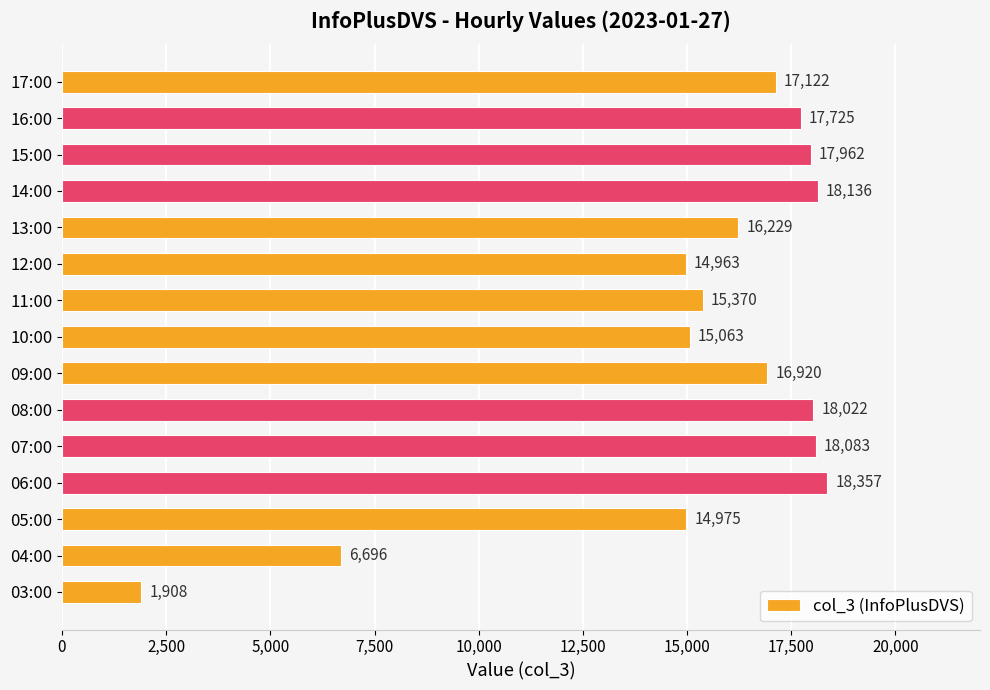

What is the change in value from 08:00 to 11:00?

-2652